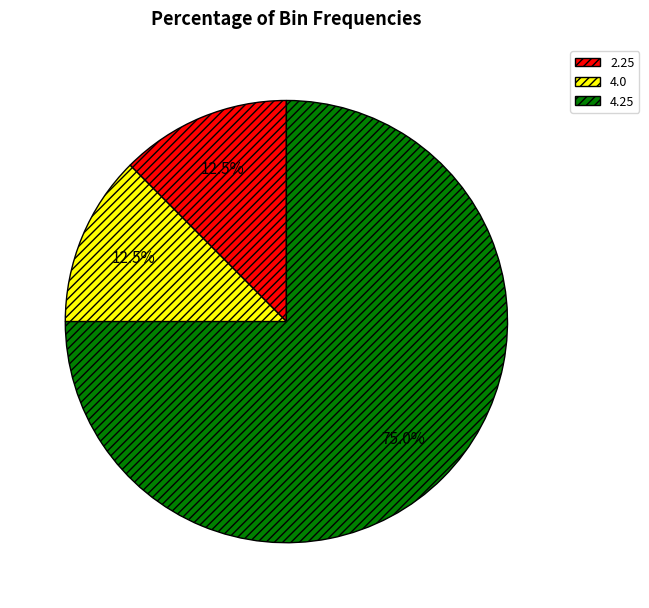

What is the largest slice in the pie chart?

4.25